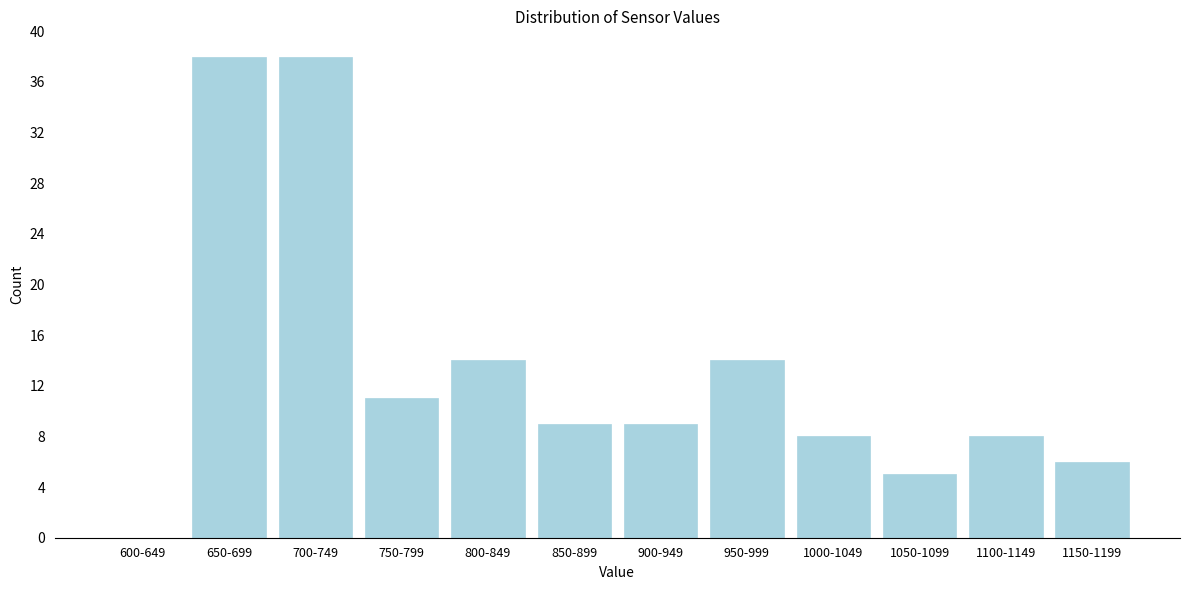

Reading left to right, what are all the values shown in this chart?

600-649=0	650-699=38	700-749=38	750-799=11	800-849=14	850-899=9	900-949=9	950-999=14	1000-1049=8	1050-1099=5	1100-1149=8	1150-1199=6